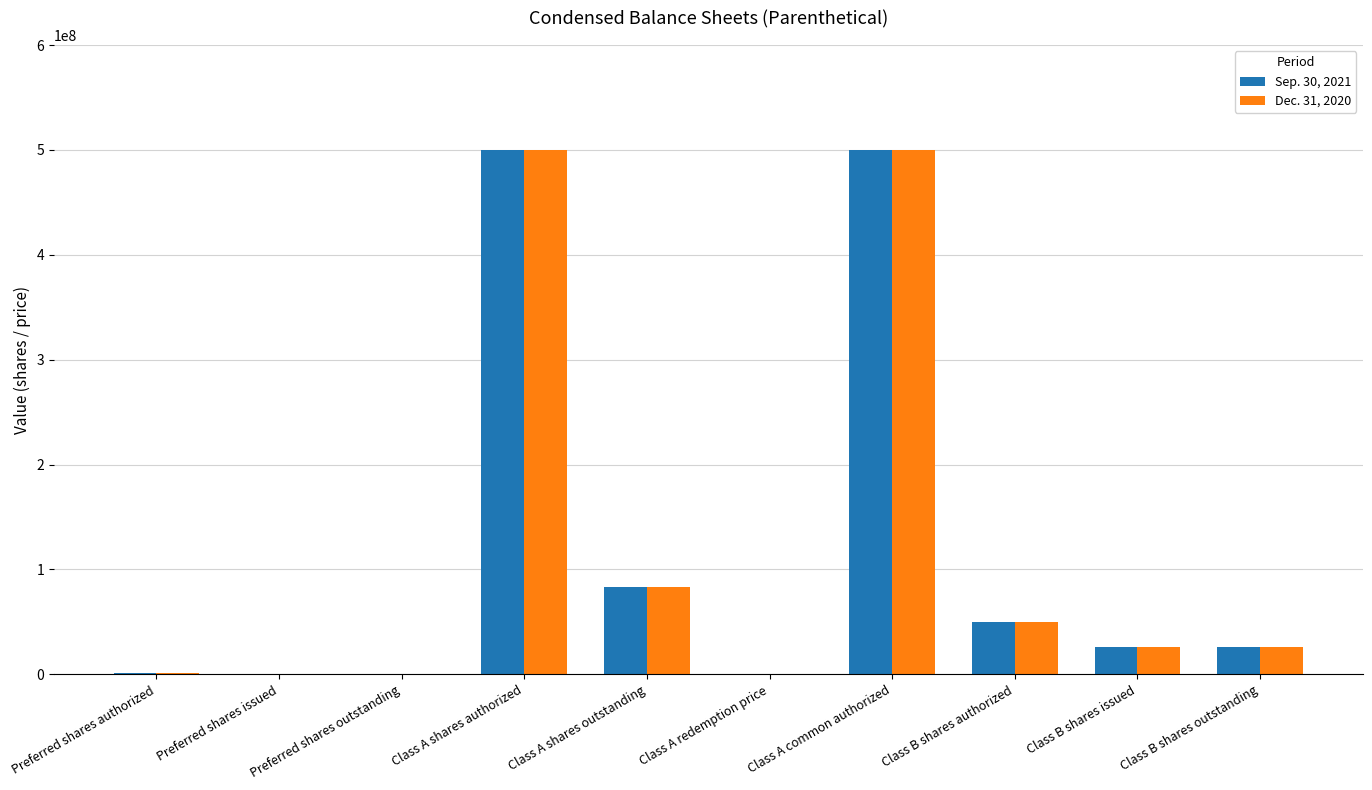

How many groups of bars are there?

10